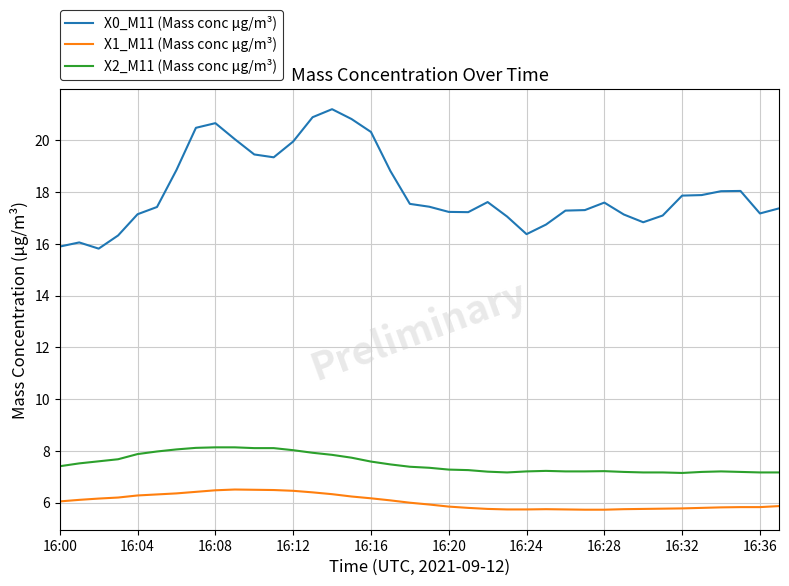

What is the minimum value for X1_M11 (Mass conc μg/m³)?

5.7